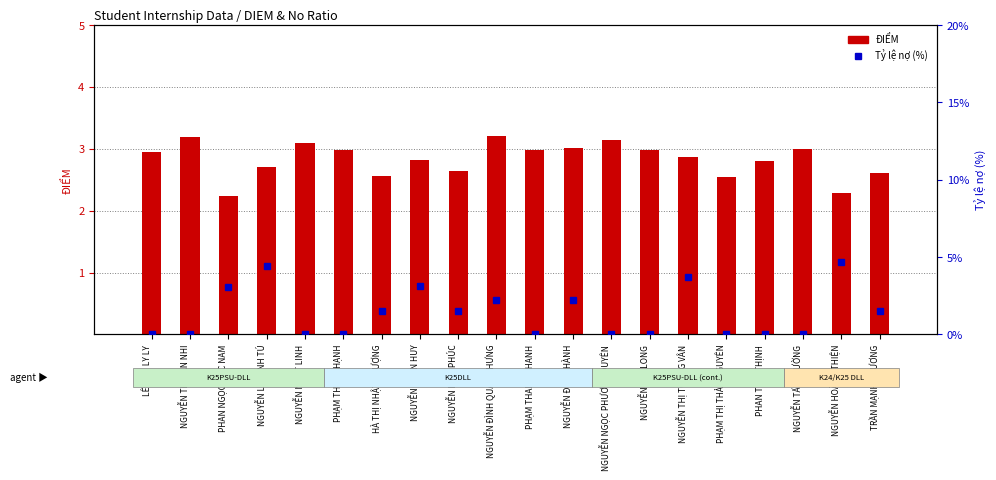

At which label is Ty le no (%) closest to 2?

NGUYỄN ĐỨC THÀNH